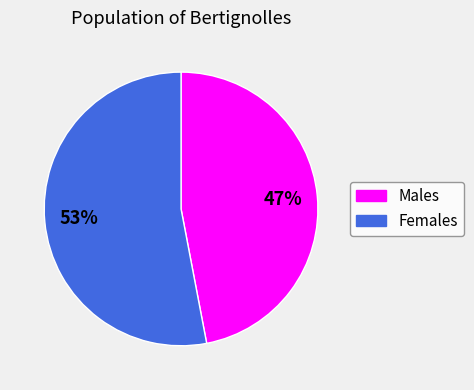

Is the sum of Females and Males greater than half?

Yes